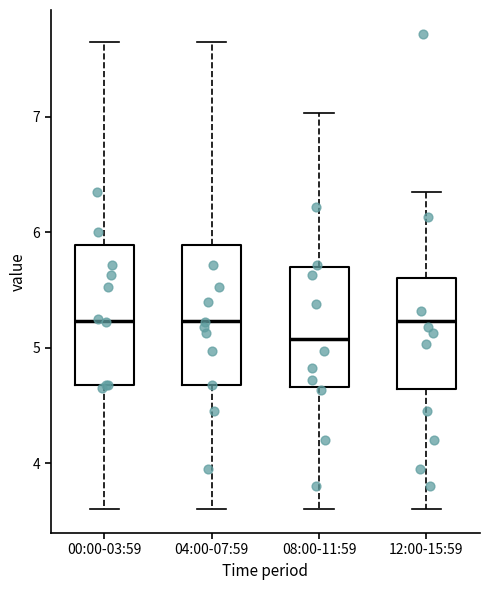

Reading left to right, transcribe this box plot: for each box, give where its median line is, the range the box spans, and where its two whiskers end, as read against the y-axis. The values are not printed on the chart, so give them approximately, as read against the axis.

00:00-03:59: median 5.2, box 4.7 to 5.9, whiskers 3.6 to 7.7
04:00-07:59: median 5.2, box 4.7 to 5.9, whiskers 3.6 to 7.7
08:00-11:59: median 5.1, box 4.7 to 5.7, whiskers 3.6 to 7.0
12:00-15:59: median 5.2, box 4.6 to 5.6, whiskers 3.6 to 6.4